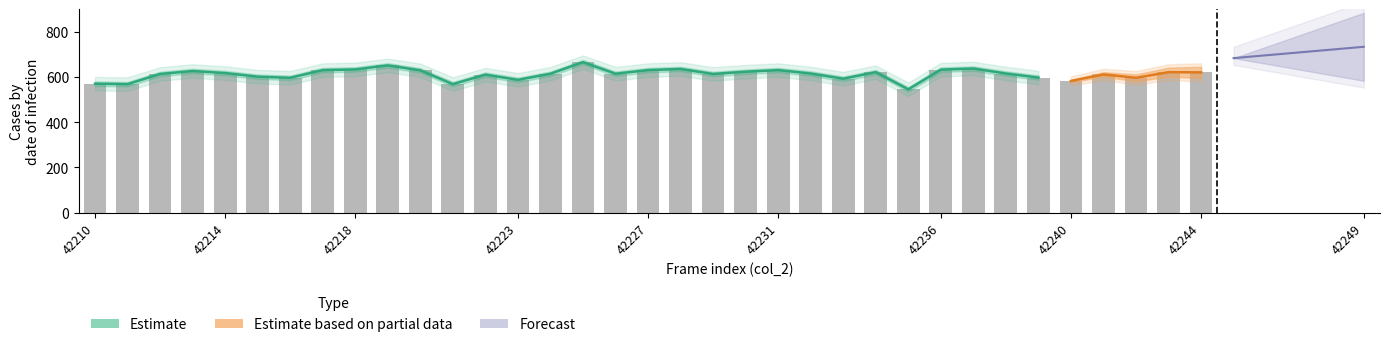

Is it true that the value at 42231 is 601?

True